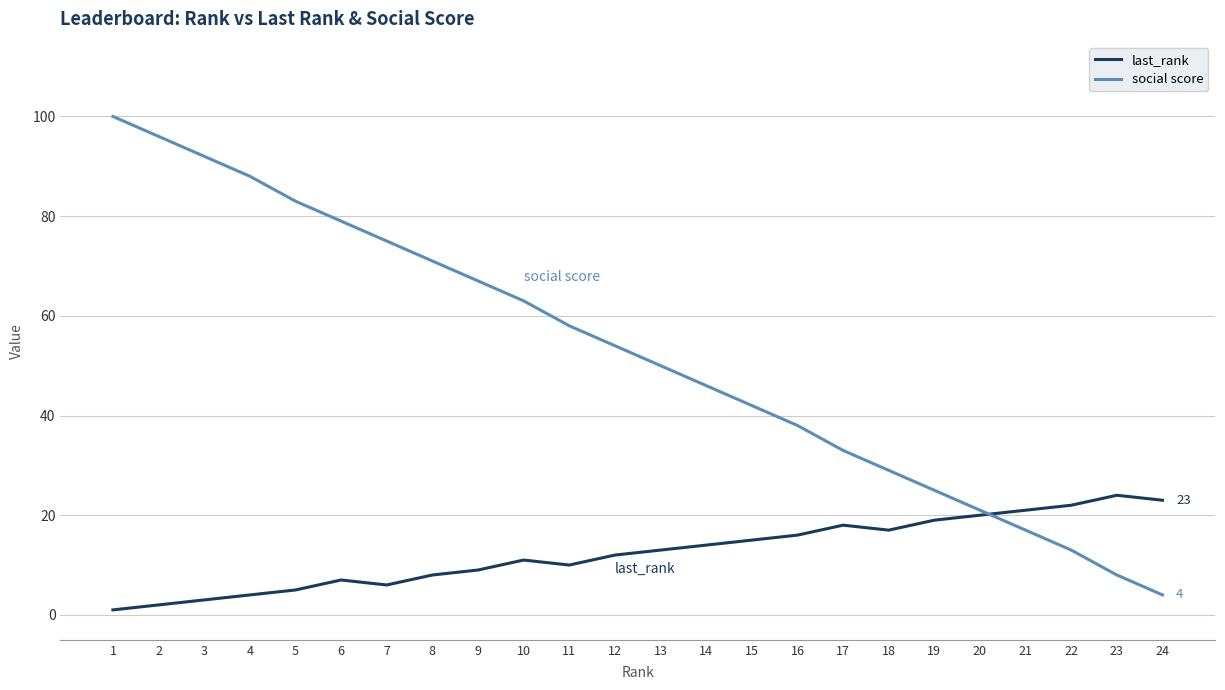

True or false: last_rank has a value of 13 at 24.

False